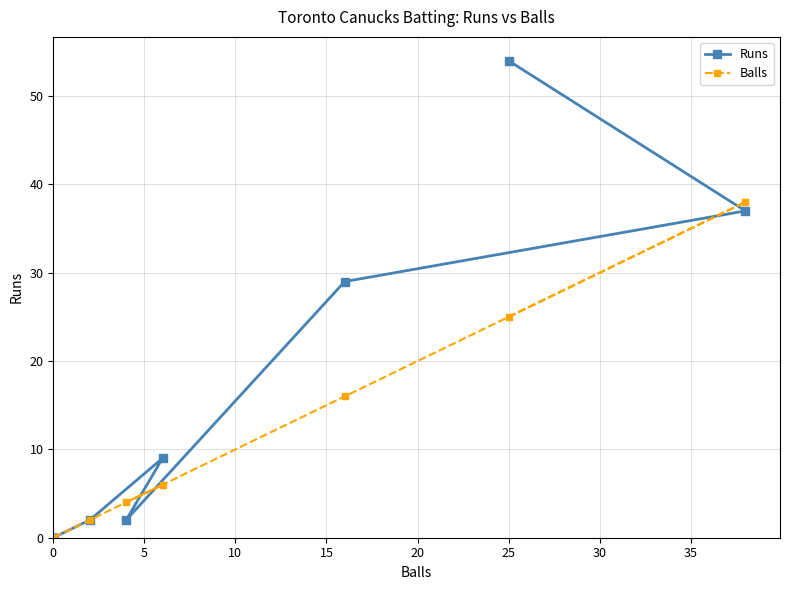

In Runs, how many points are higher than both neighbors (excluding endpoints)?

1